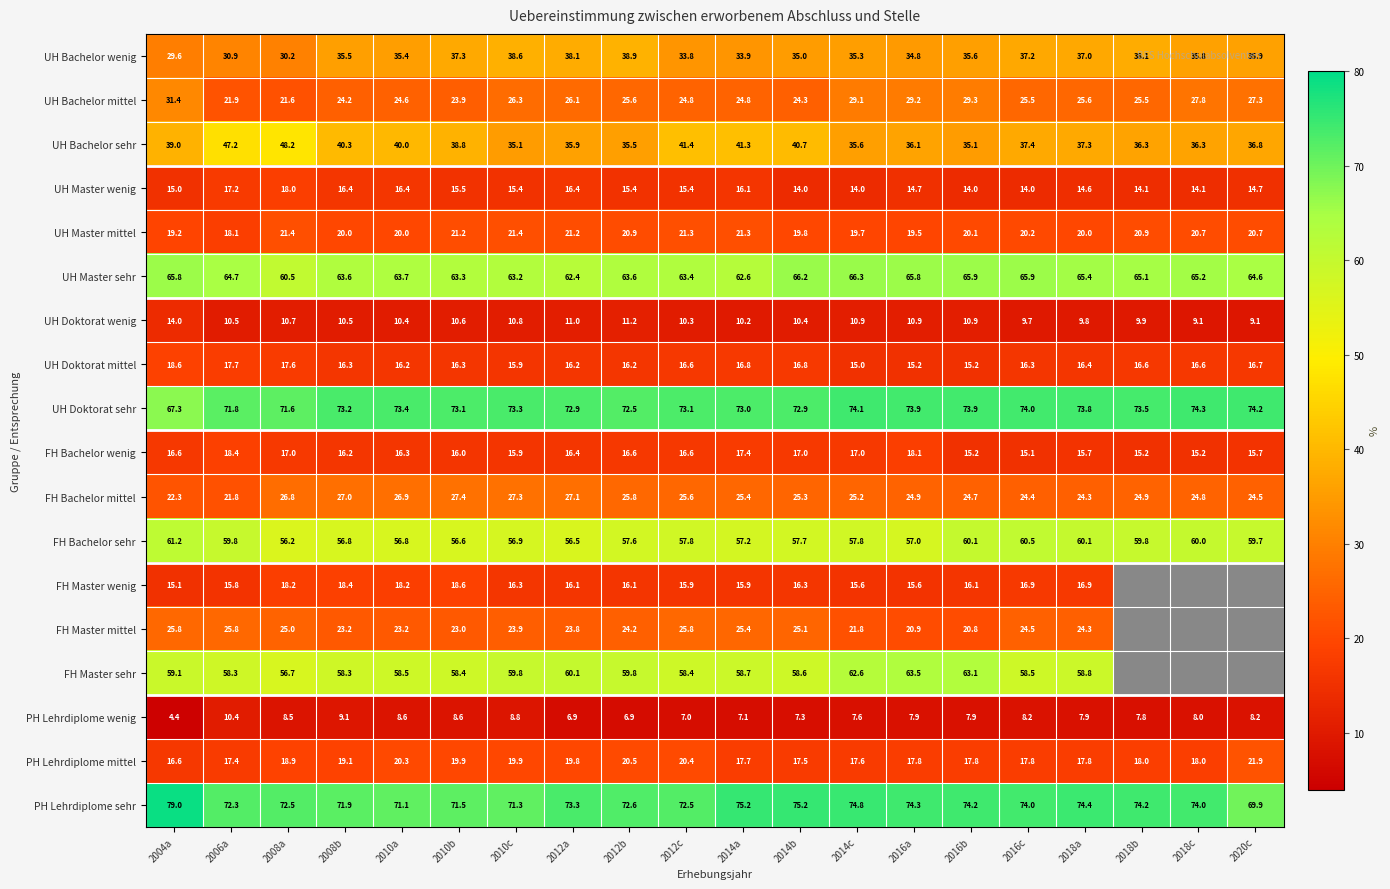

Rank the series at 2006a from lowest to highest value.

PH Lehrdiplome wenig, UH Doktorat wenig, FH Master wenig, UH Master wenig, PH Lehrdiplome mittel, UH Doktorat mittel, UH Master mittel, FH Bachelor wenig, FH Bachelor mittel, UH Bachelor mittel, FH Master mittel, UH Bachelor wenig, UH Bachelor sehr, FH Master sehr, FH Bachelor sehr, UH Master sehr, UH Doktorat sehr, PH Lehrdiplome sehr